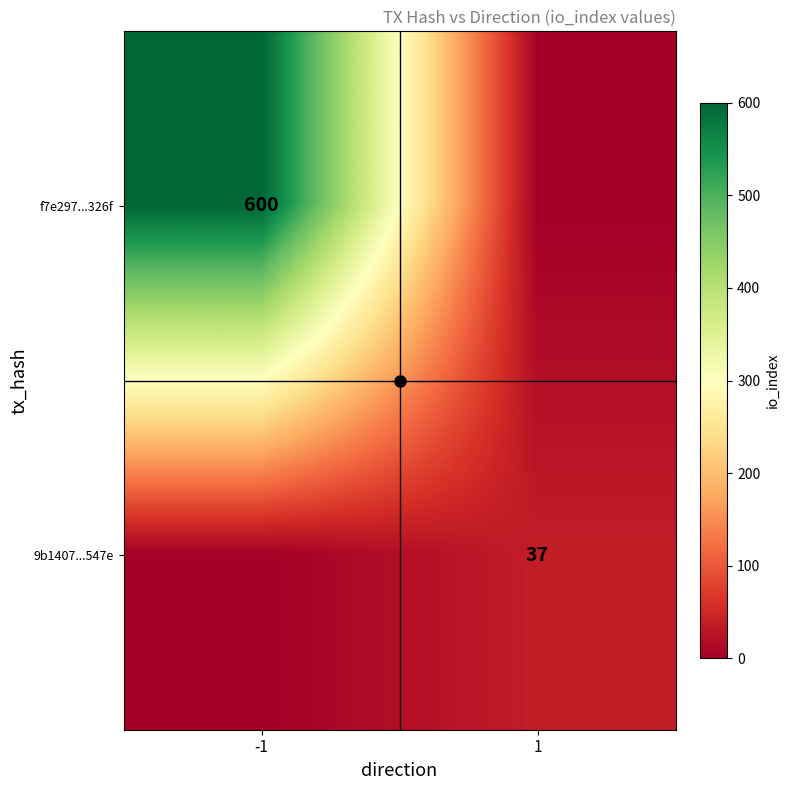

True or false: f7e297...326f has a value of 600 at -1.

True